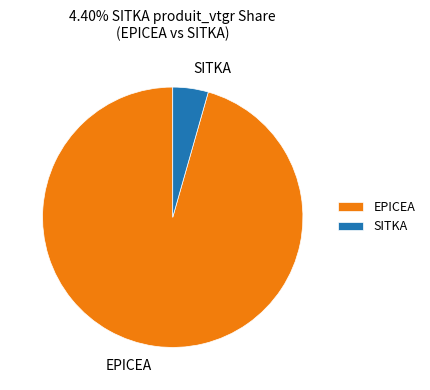

How many segments does this pie chart have?

2